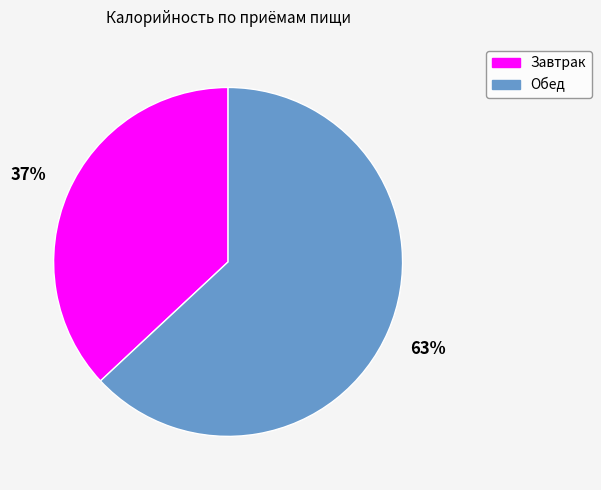

The Завтрак slice represents 37% of the pie. True or false?

True